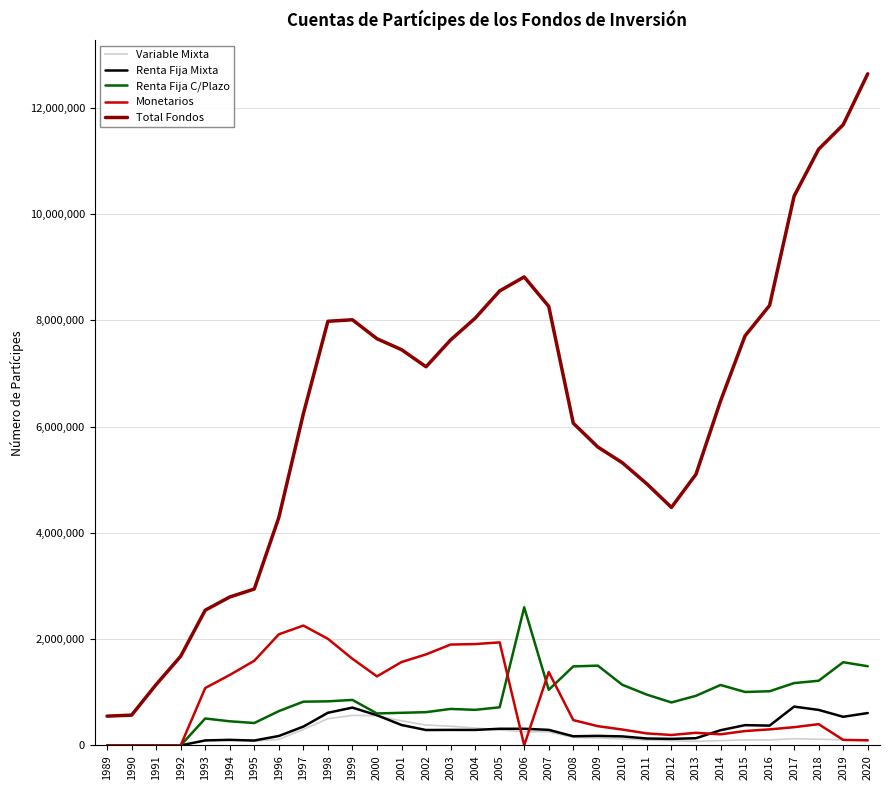

True or false: Renta Fija Mixta and Total Fondos intersect in this chart.

False